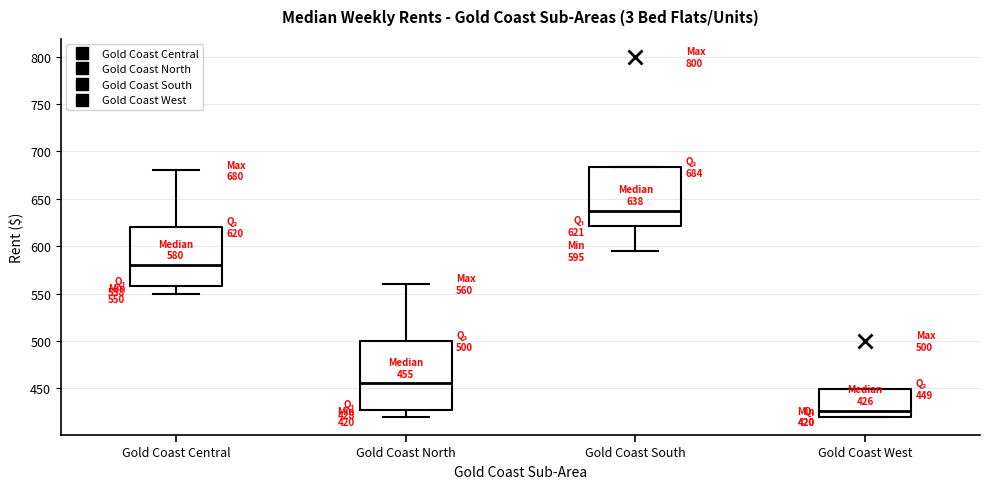

Comparing the boxes themselves (not the whiskers), which one is the tallest?

Gold Coast North